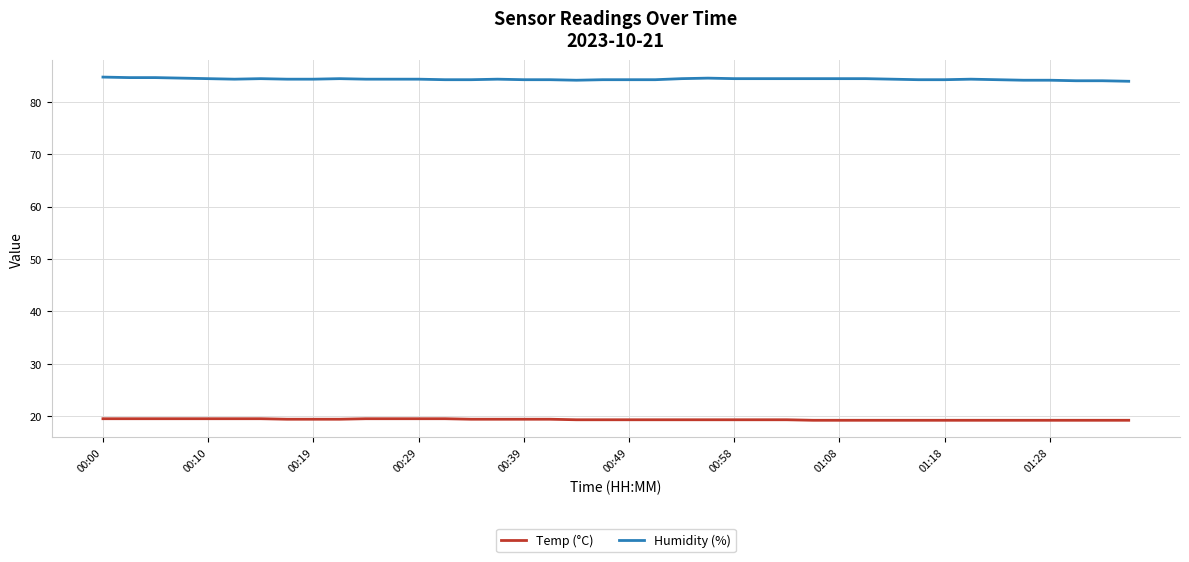

Rank the series by their maximum value, from highest to lowest.

Humidity (%), Temp (°C)